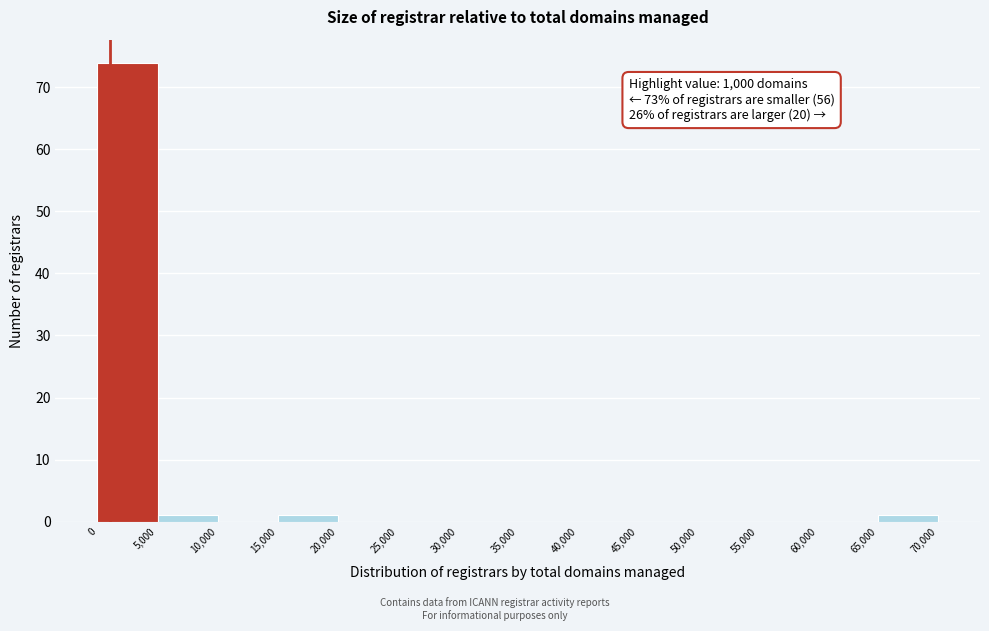

Over which range of the x-axis is the bar tallest?

0 to 5,000